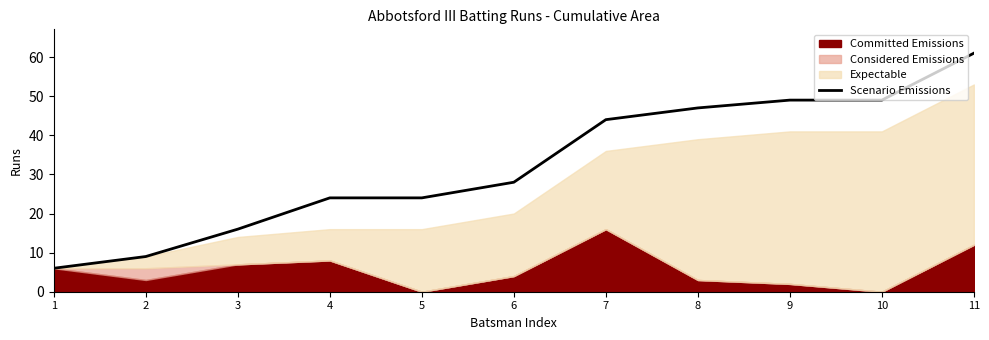

The value of Scenario Emissions at 2 is 13. True or false?

False